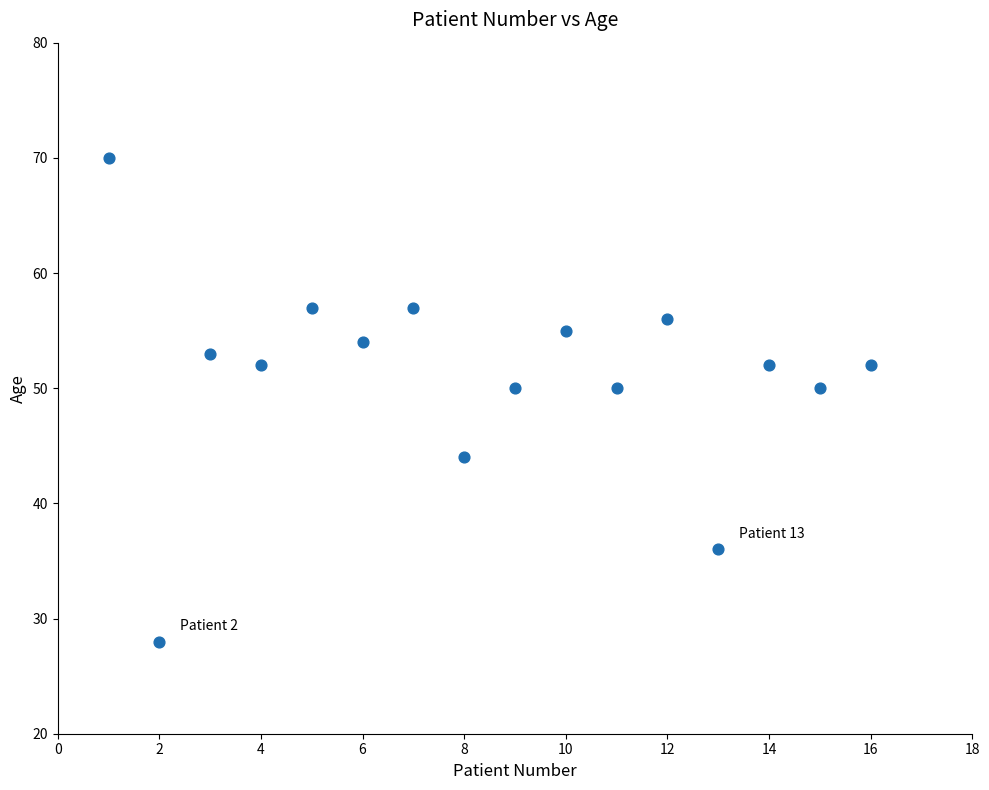

What is the range of Y values (max minus min)?

42